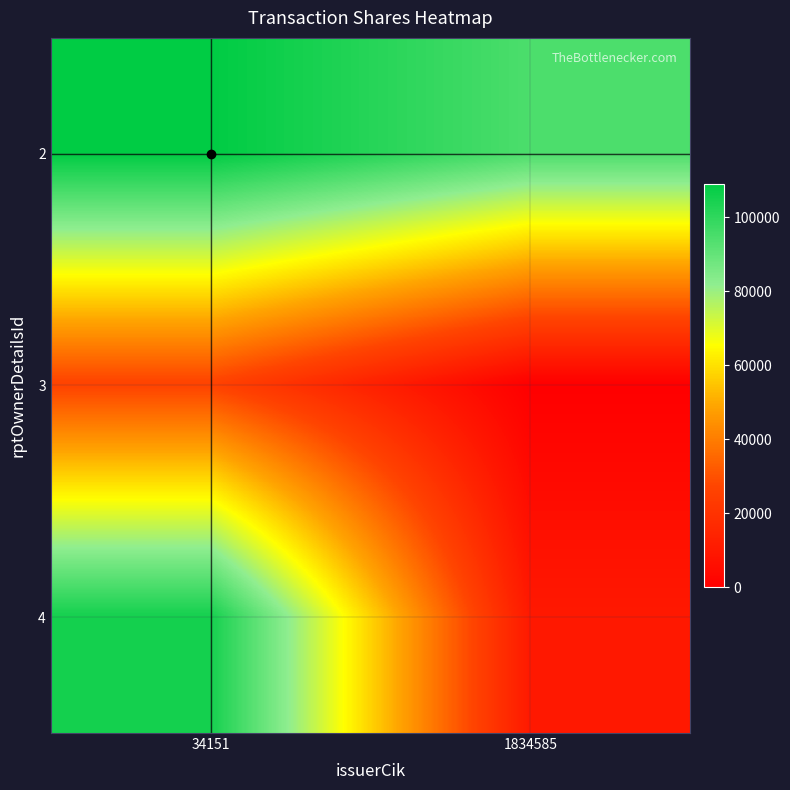

What is the spread (max minus min) of values at 34151?

82799